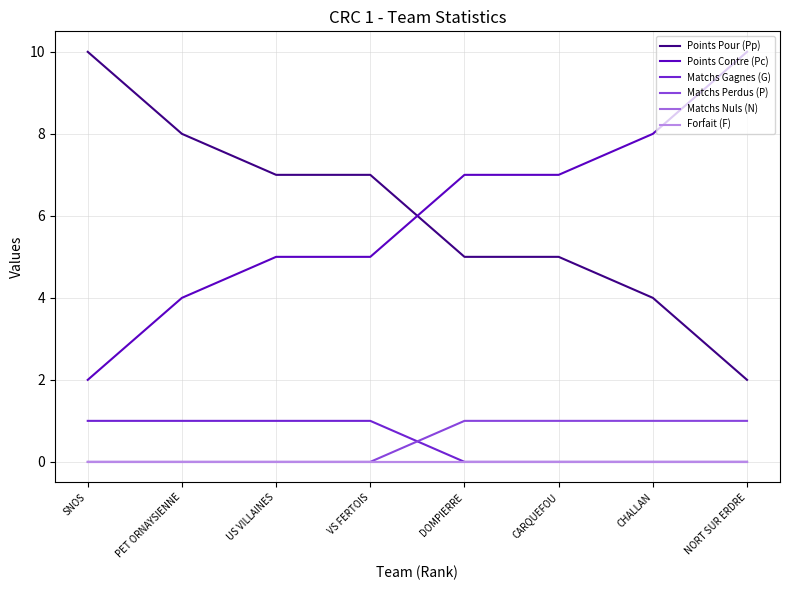

At which label does Matchs Gagnes (G) reach its minimum?

DOMPIERRE